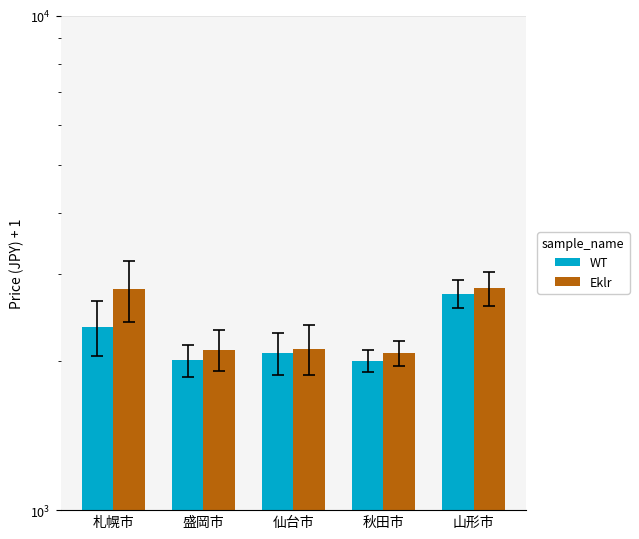

Which series changed the most between 盛岡市 and 秋田市?

Eklr